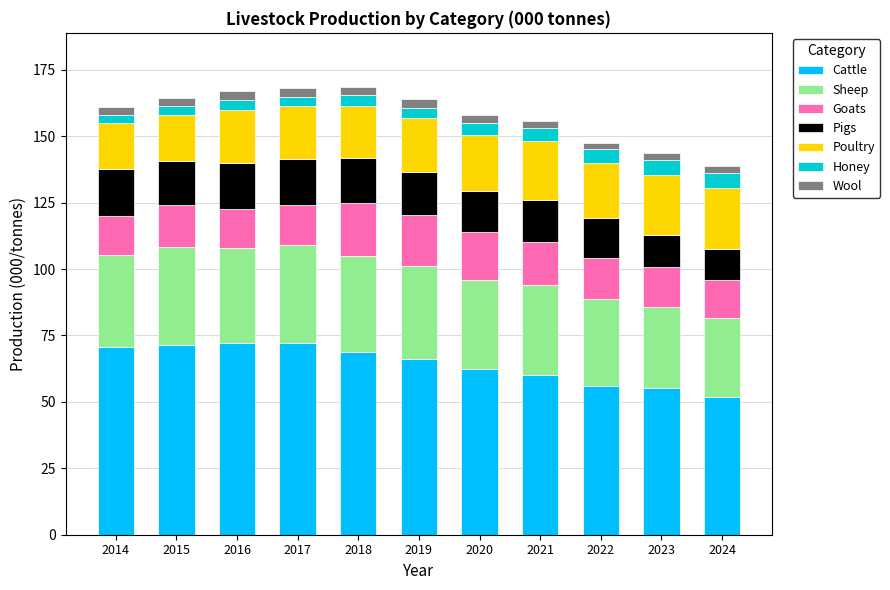

The value of Cattle at 2022 is 55.9. True or false?

True